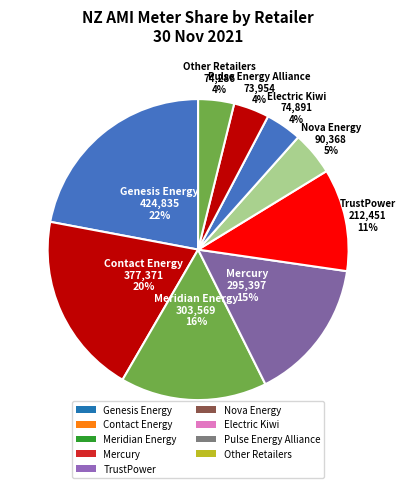

Is there a majority slice in this chart?

No